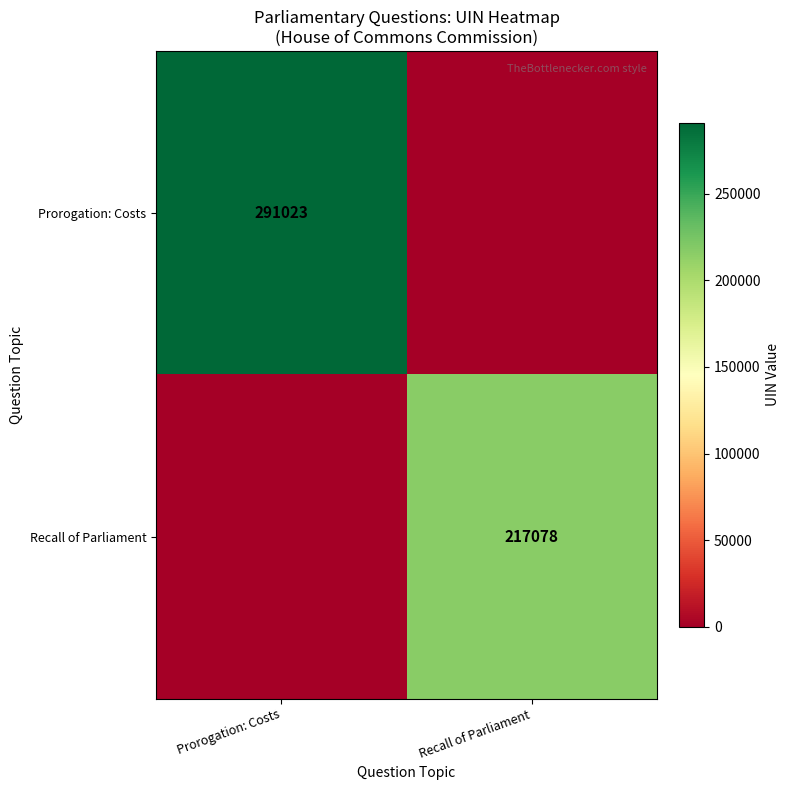

The value of Prorogation: Costs at Prorogation: Costs is 97365. True or false?

False